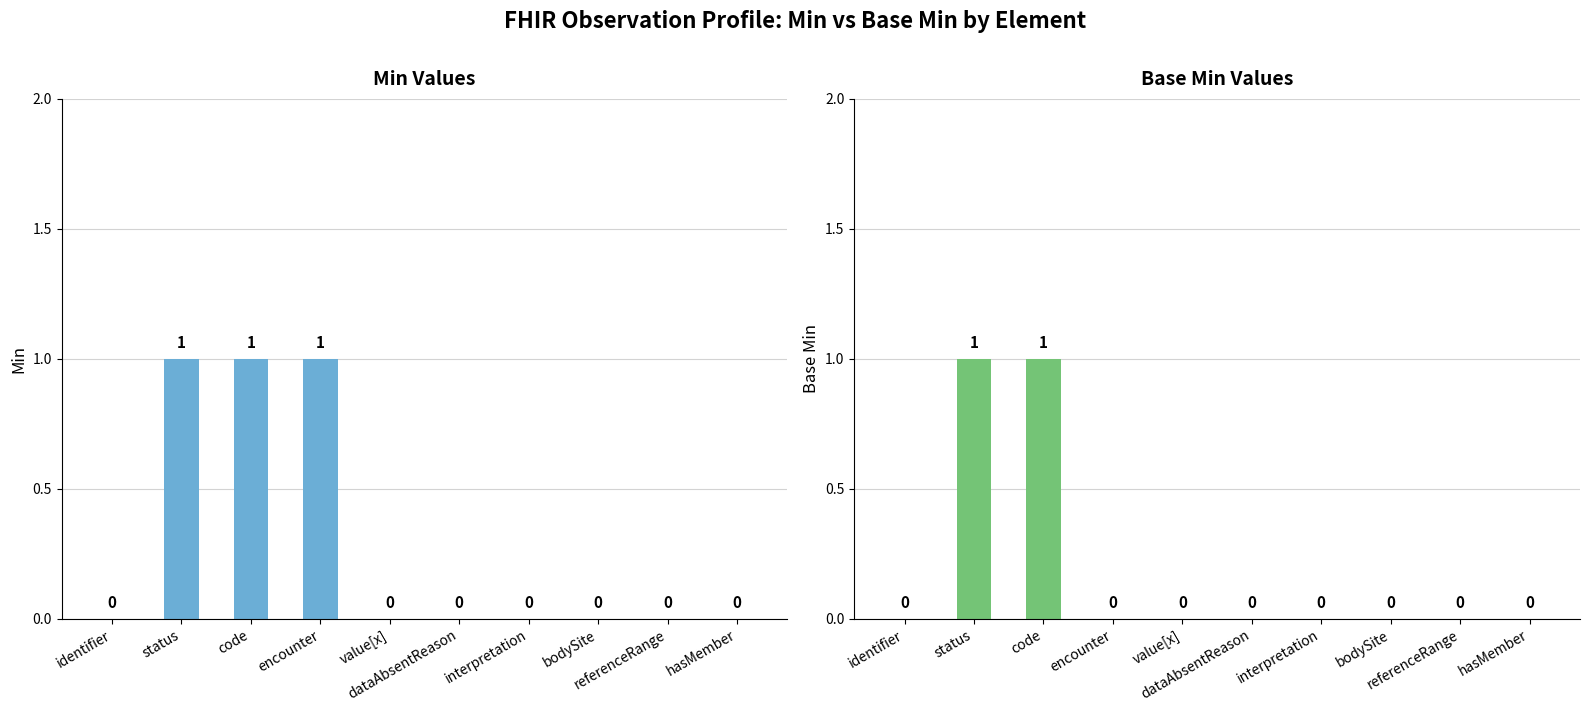

How many data points in Base Min are above 0?

2